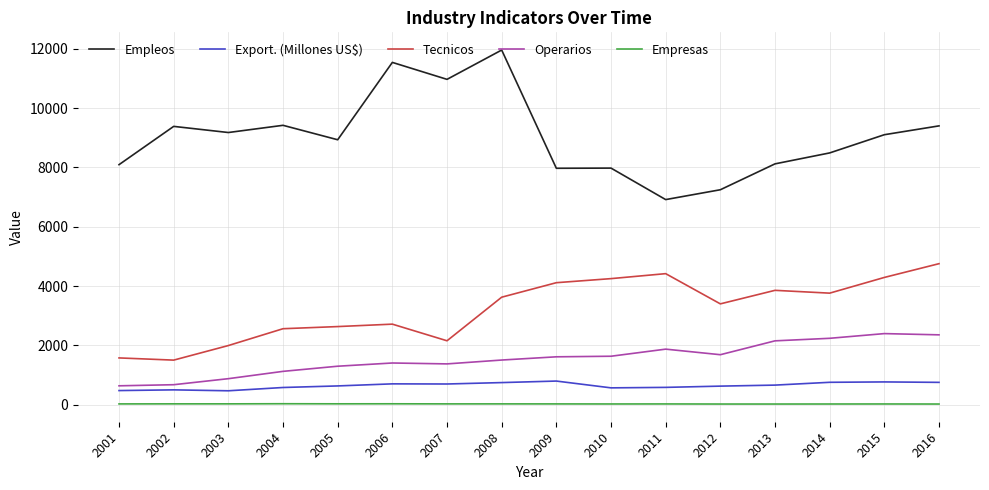

Rank the series by their maximum value, from highest to lowest.

Empleos, Tecnicos, Operarios, Export. (Millones US$), Empresas